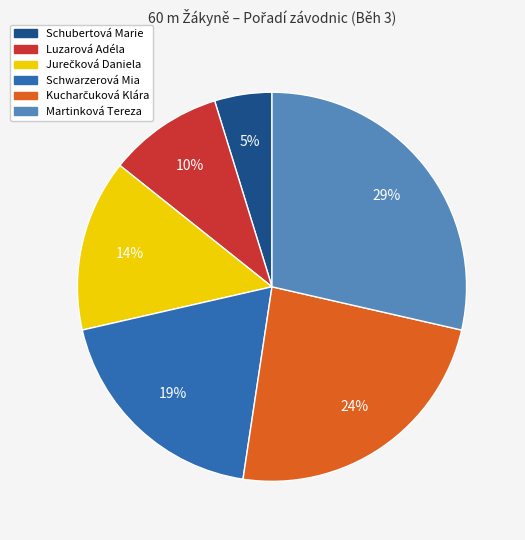

Is it true that Martinková Tereza is 22% of the pie?

False